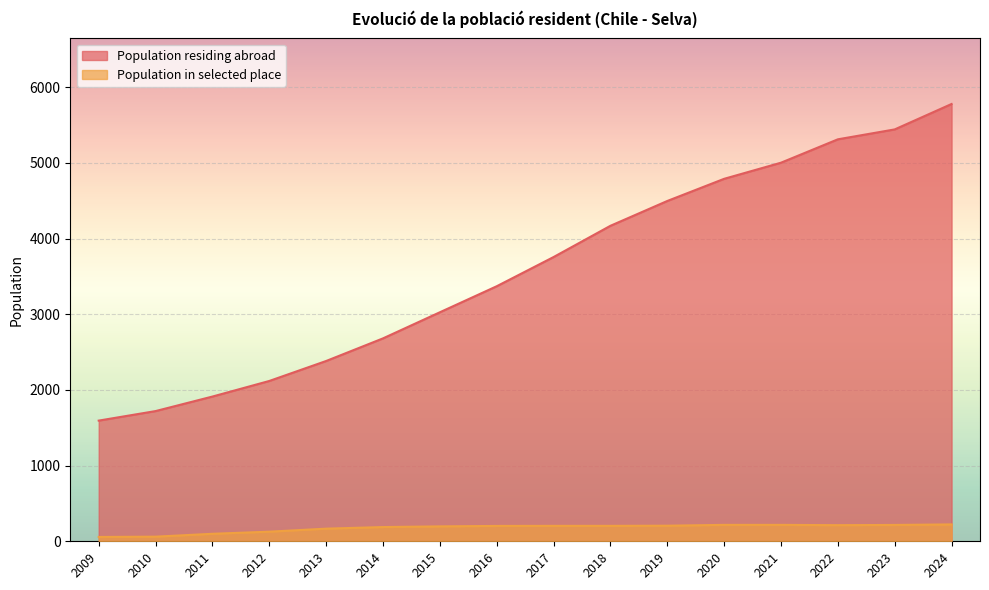

List the series in order of their overall mean, lowest first.

Population in selected place, Population residing abroad